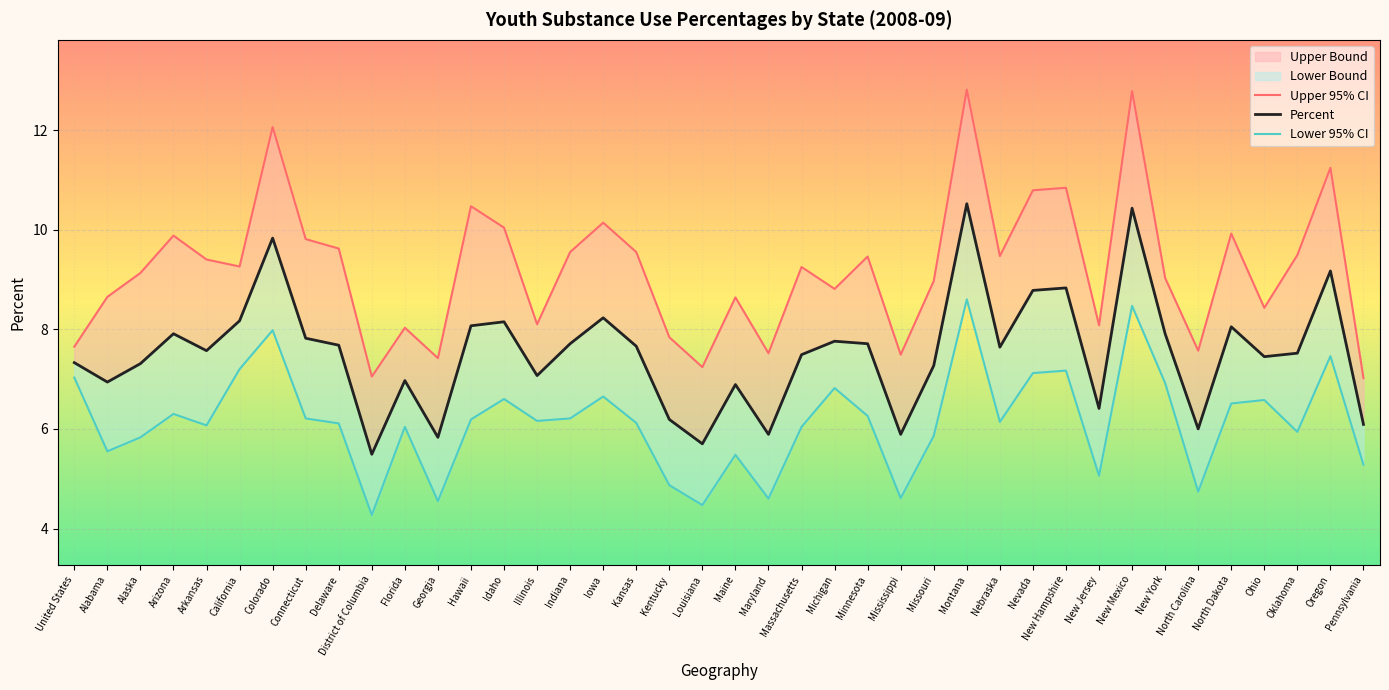

Which category has the lowest value in the Percent series?

District of Columbia